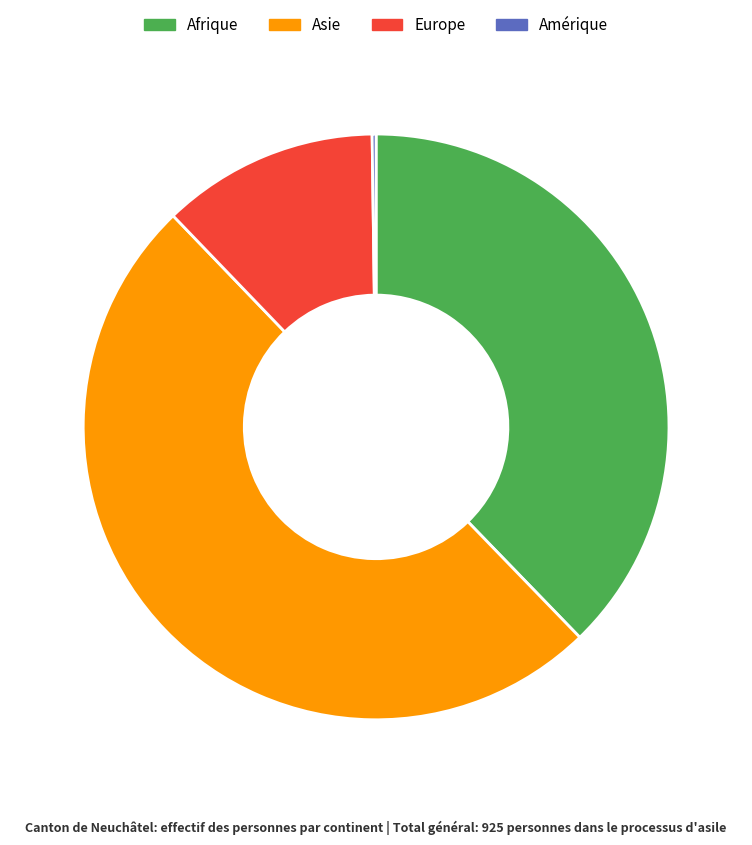

Which has a higher value, Europe or Afrique?

Afrique